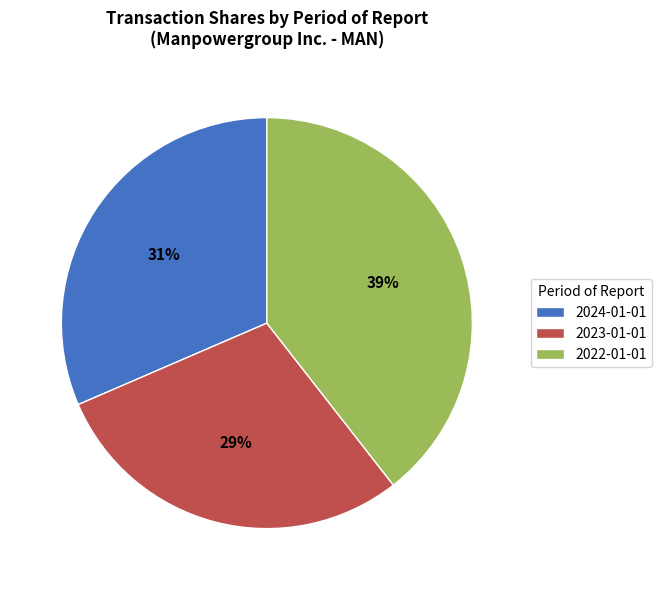

To the nearest percent, what is the difference between the 2022-01-01 and 2023-01-01 slice percentages?

10%